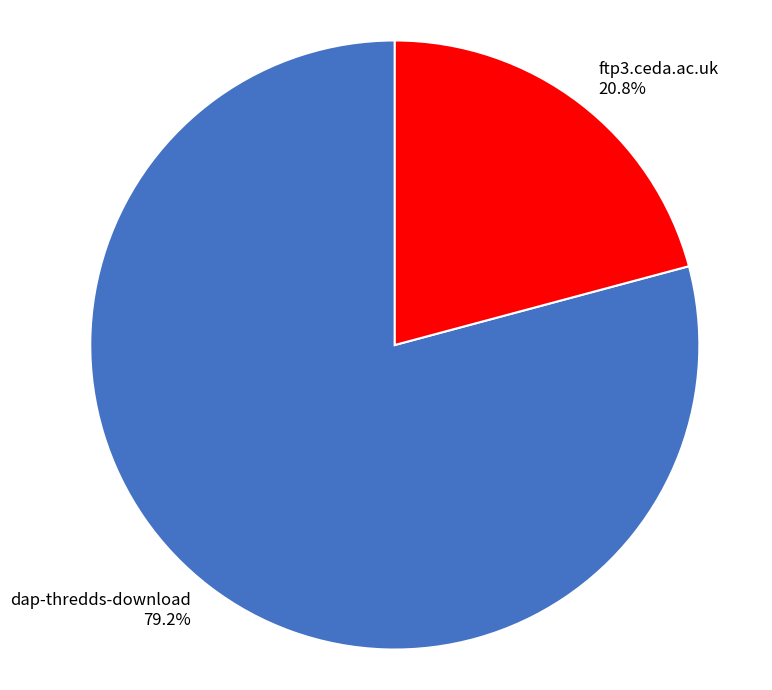

To the nearest percent, what is the difference between the ftp3.ceda.ac.uk and dap-thredds-download slice percentages?

58%